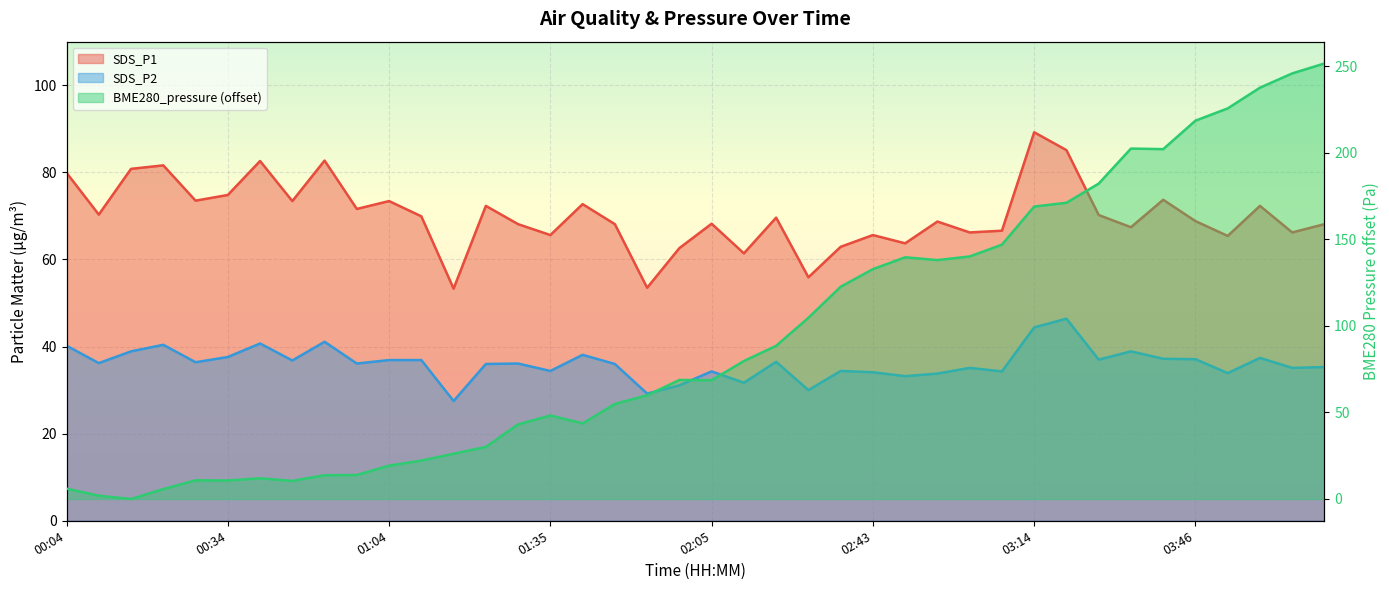

Rank the series by their maximum value, from highest to lowest.

BME280_pressure, SDS_P1, SDS_P2